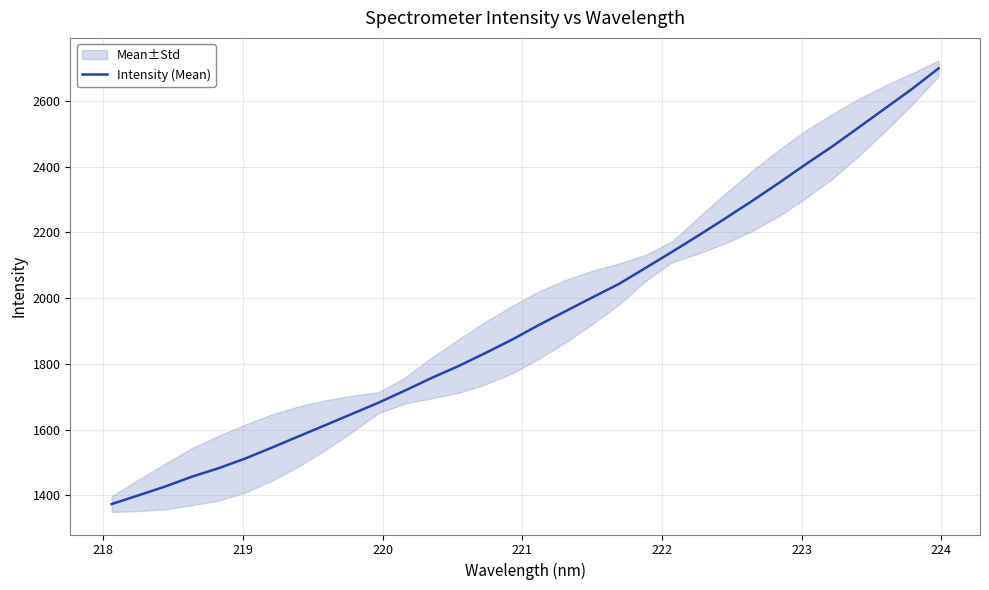

What is the lowest value of the Intensity (Mean) series?

1373.3